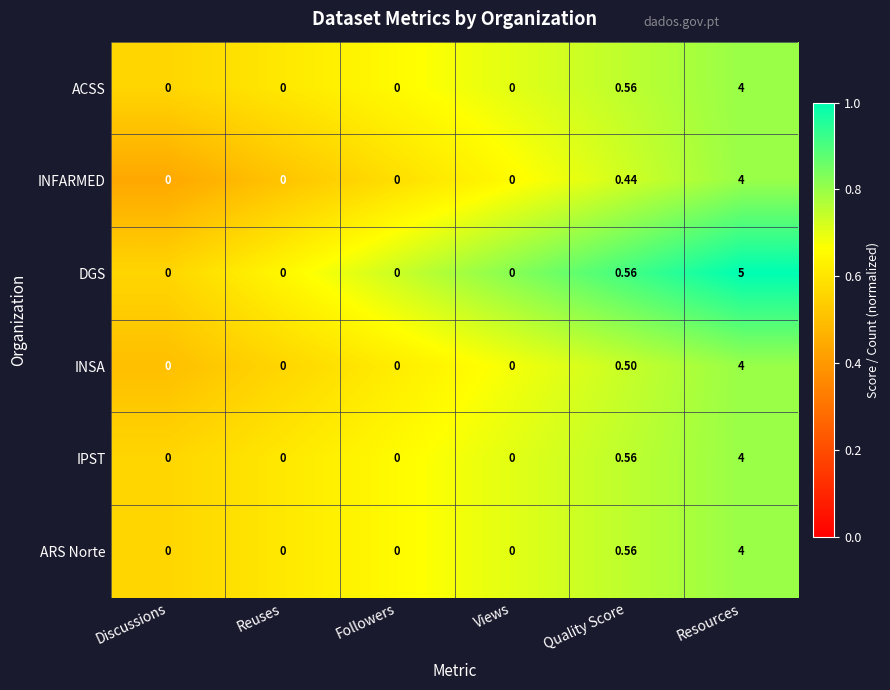

At which label is ACSS closest to 2?

Quality Score